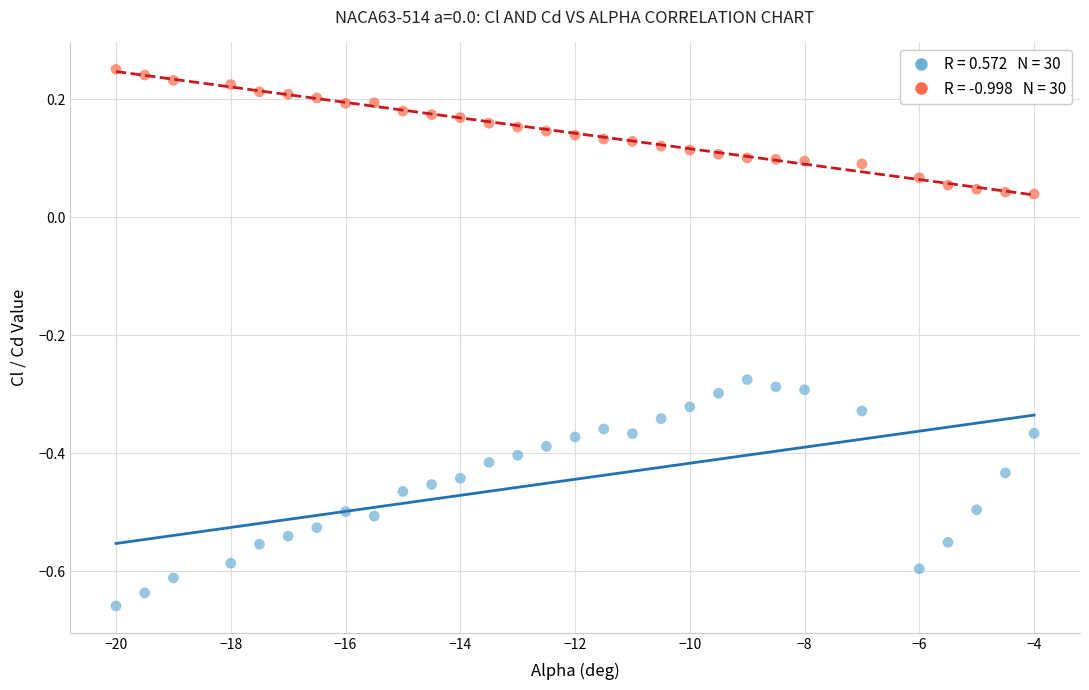

Across all data points, what is the range of X values (max minus min)?

16.0